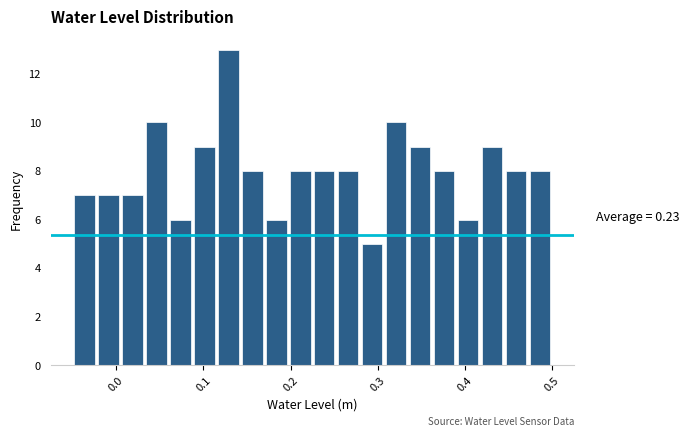

Read against the x-axis, roughly where is the centre of the tallest bar?

0.13